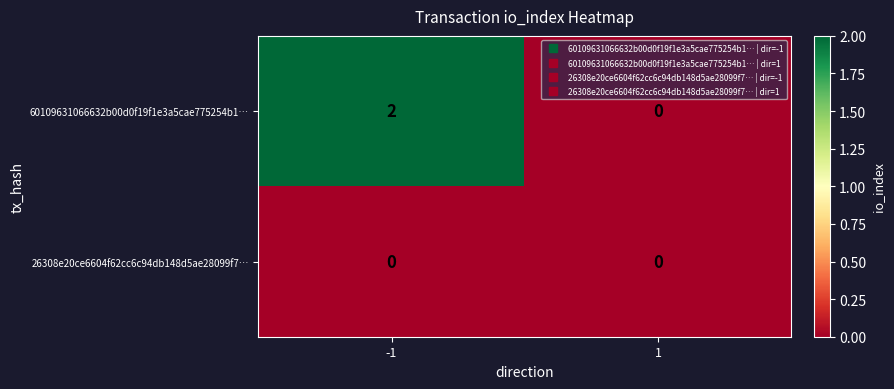

Rank the series by their maximum value, from highest to lowest.

60109631066632b00d0f19f1e3a5cae775254b1…, 26308e20ce6604f62cc6c94db148d5ae28099f7…